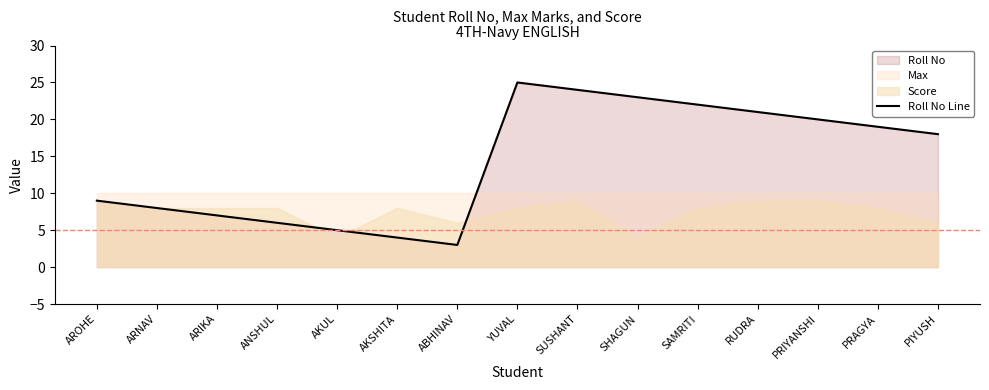

Approximately how many times larger is the value at PRAGYA compared to ABHINAV?

6.3